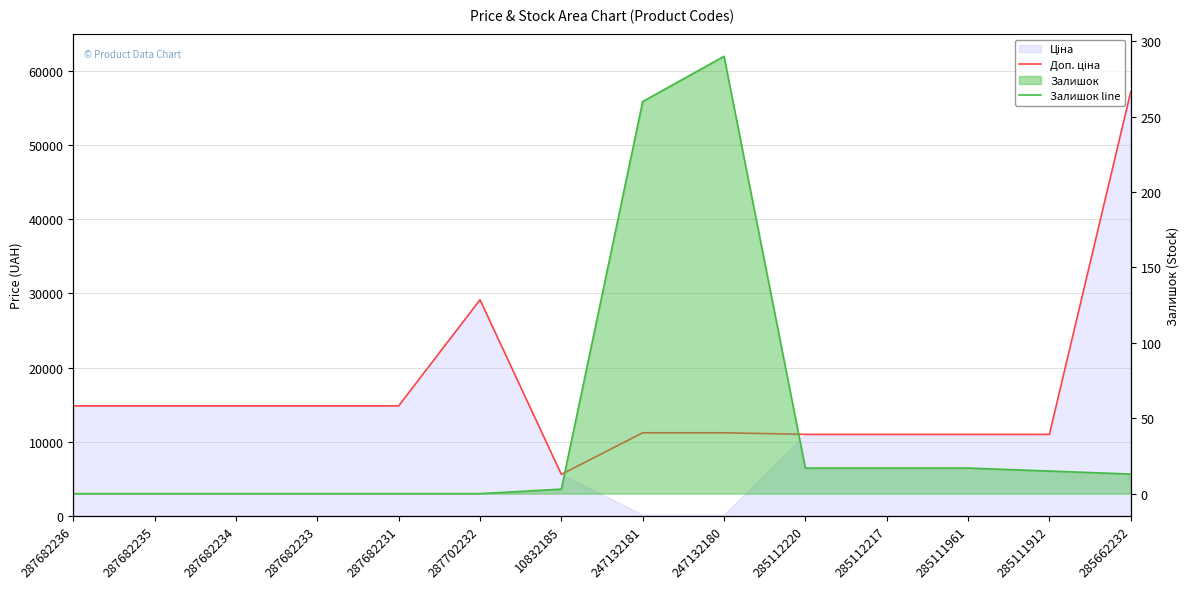

Reading right to left, extract all data points from this chart.

Доп. ціна: 285662232=57258.0	285111912=10964.4	285111961=10964.4	285112217=10964.4	285112220=10964.4	247132180=11182.0	247132181=11182.0	10832185=5560.3	287702232=29152.3	287682231=14817.6	287682233=14817.6	287682234=14817.6	287682235=14817.6	287682236=14817.6
Залишок line: 285662232=13.0	285111912=15.0	285111961=17.0	285112217=17.0	285112220=17.0	247132180=290.0	247132181=260.0	10832185=3.0	287702232=0.0	287682231=0.0	287682233=0.0	287682234=0.0	287682235=0.0	287682236=0.0